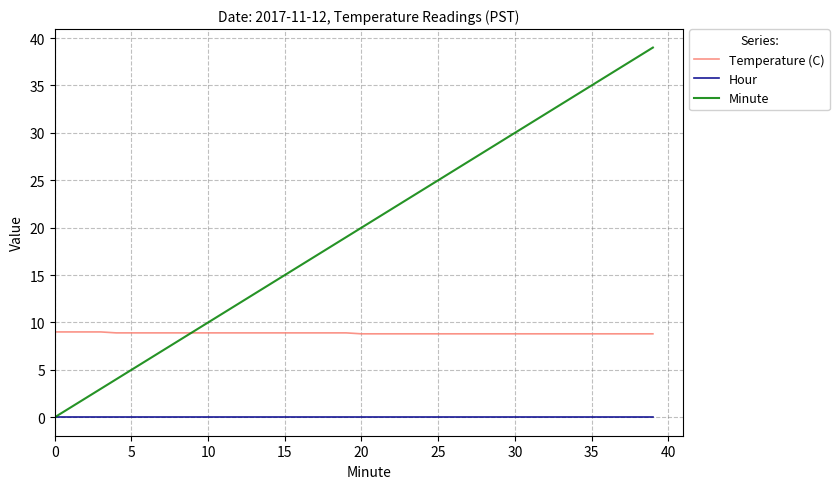

True or false: Temperature (C) and Hour cross at least once.

False